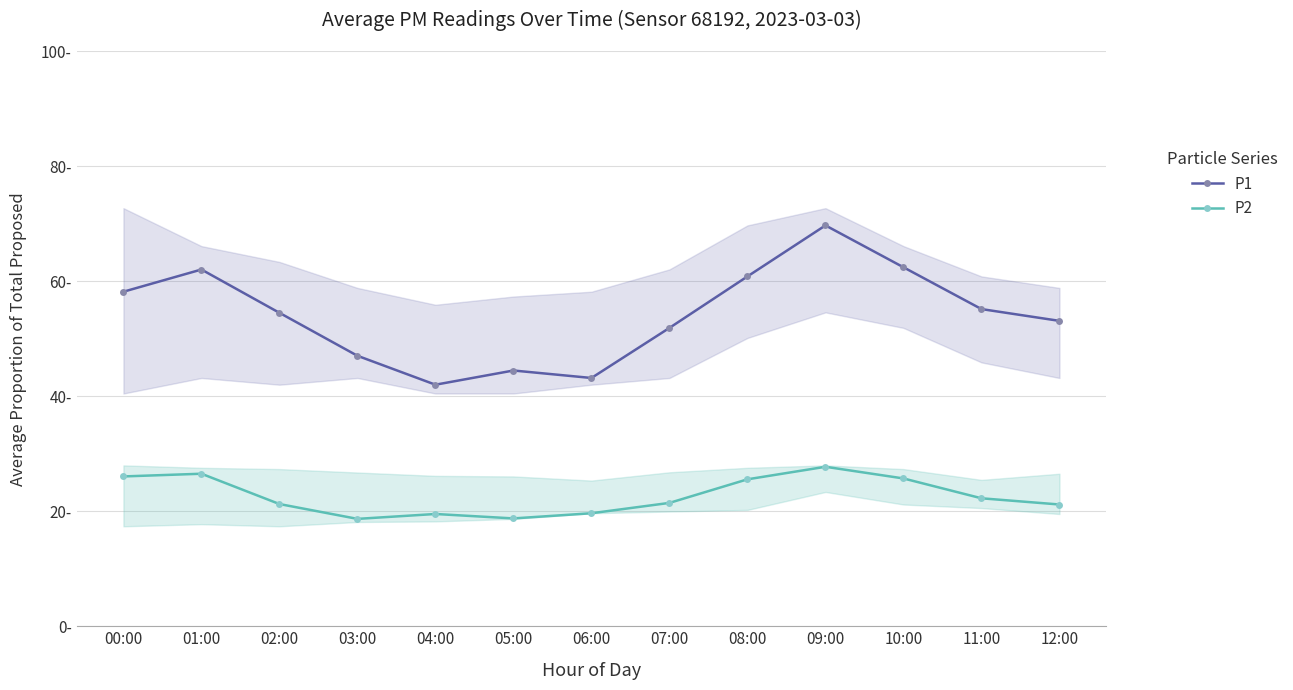

Which series has the largest total across all categories?

P1